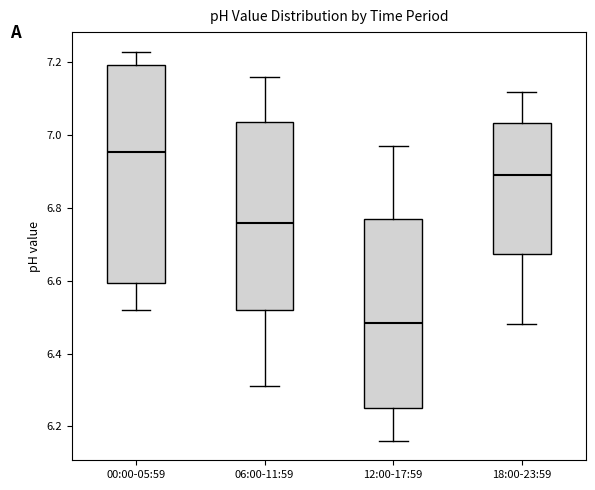

Where does the lower whisker of the box for 00:00-05:59 end on the y-axis? The values are not printed on the chart, so give them approximately, as read against the axis.

6.52